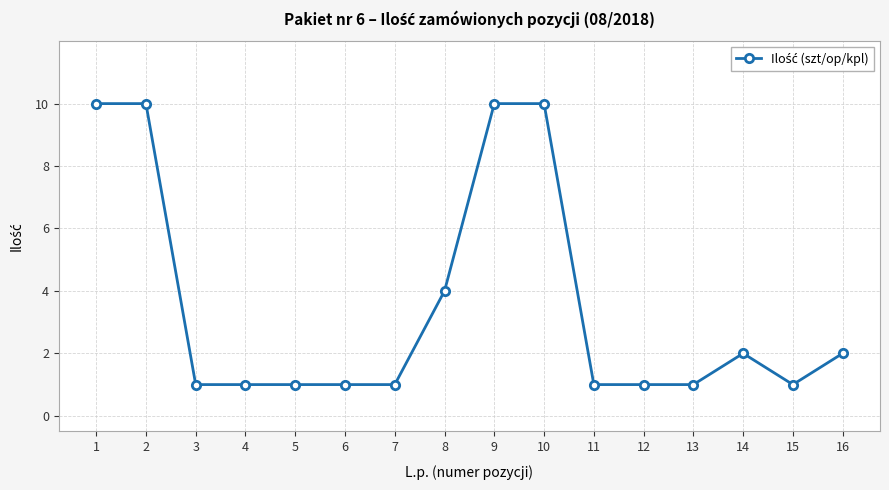

What is the difference between the maximum and second lowest values?

9